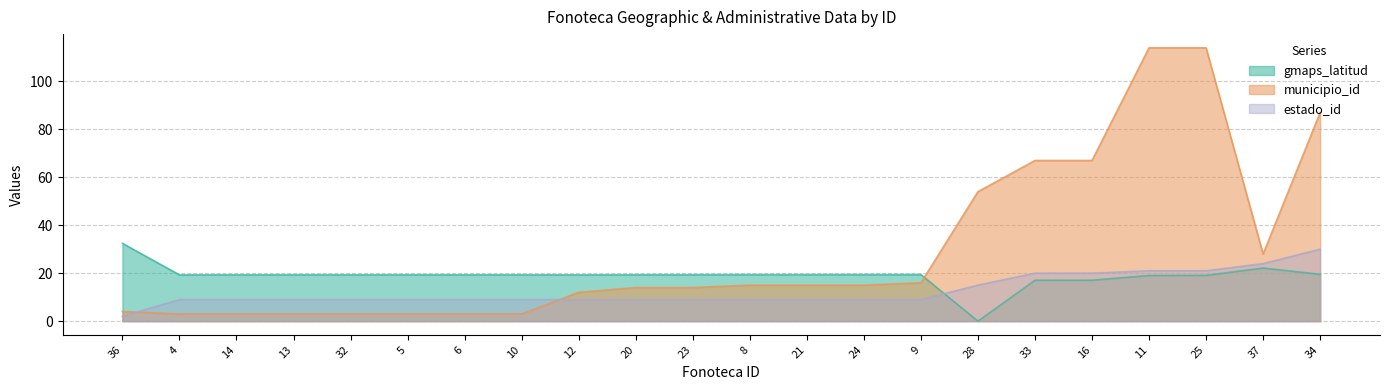

Does the chart display data point markers on the line(s)?

No